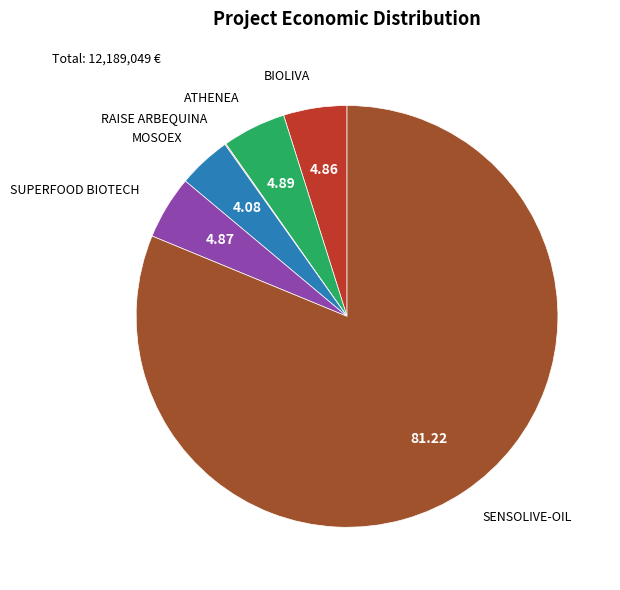

Does any single category account for the majority?

Yes